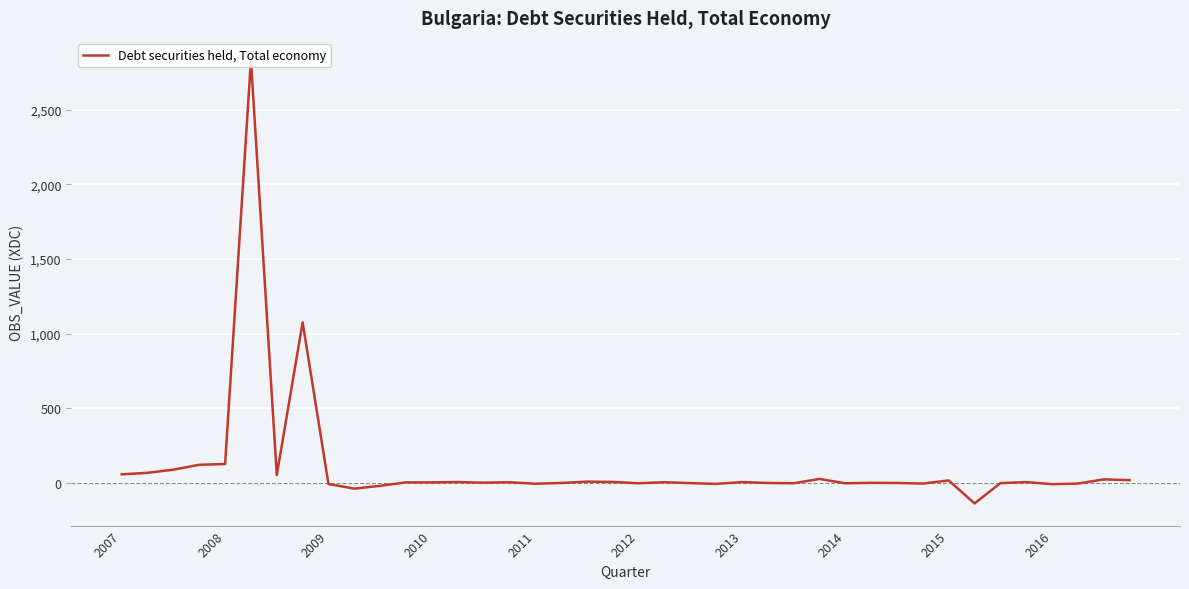

What is the minimum value shown in the chart?

-137